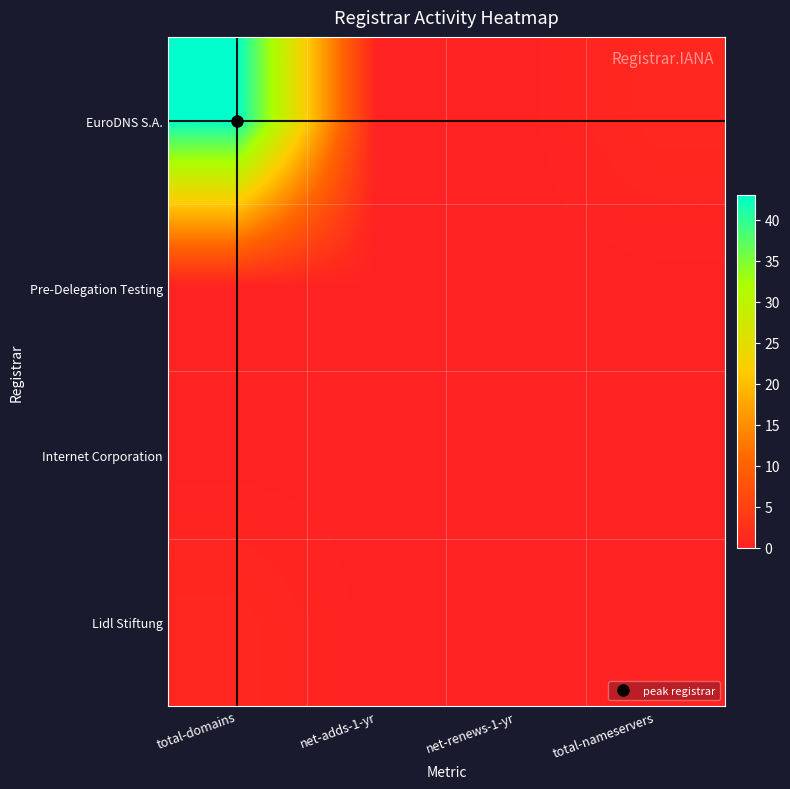

At which category is the sum across all series the highest?

total-domains